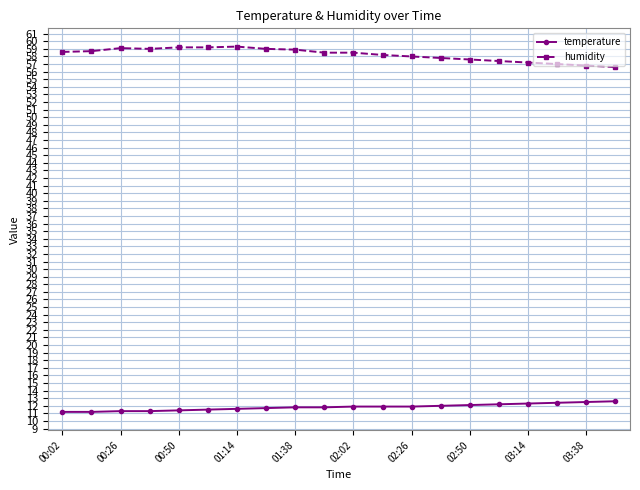

What are all the series names shown in the legend?

temperature, humidity